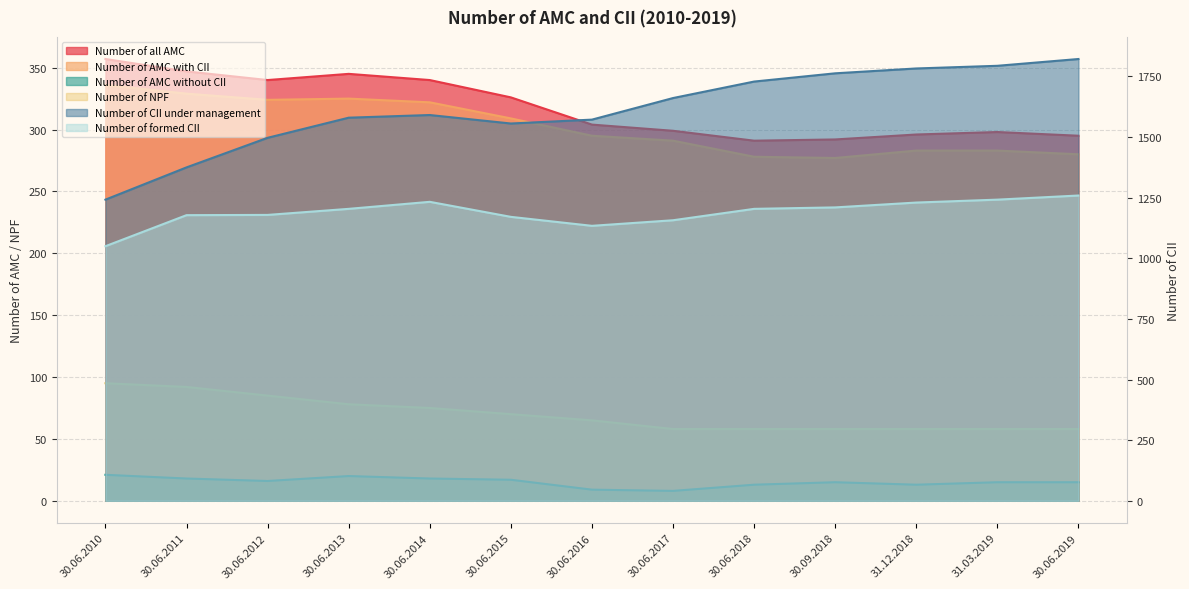

How many lines are shown in the chart?

6